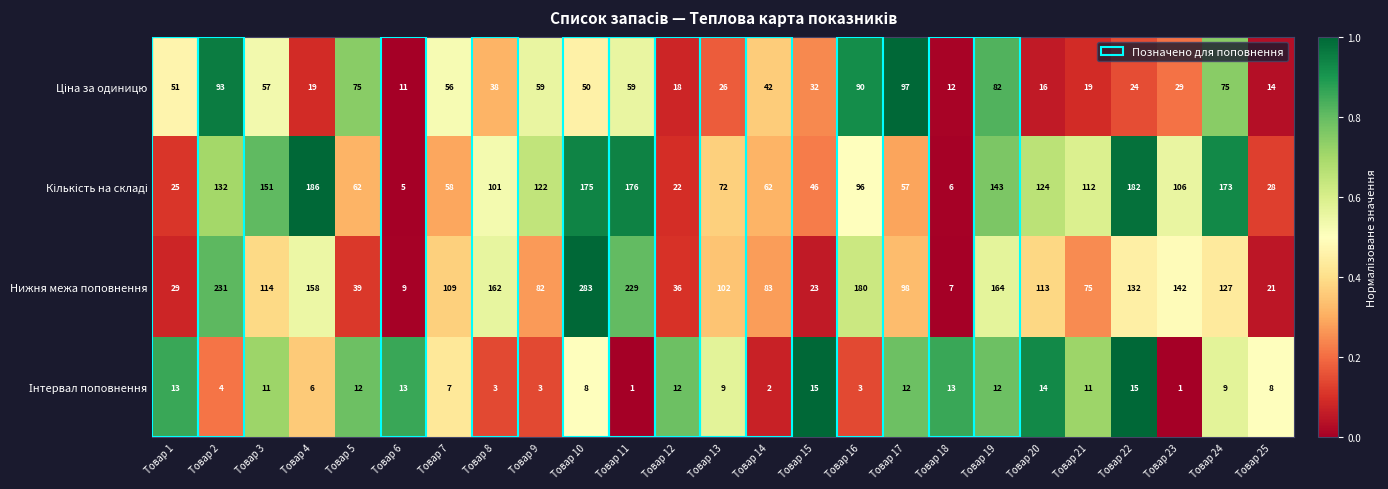

At which label is Нижня межа поповнення closest to 145?

Товар 23